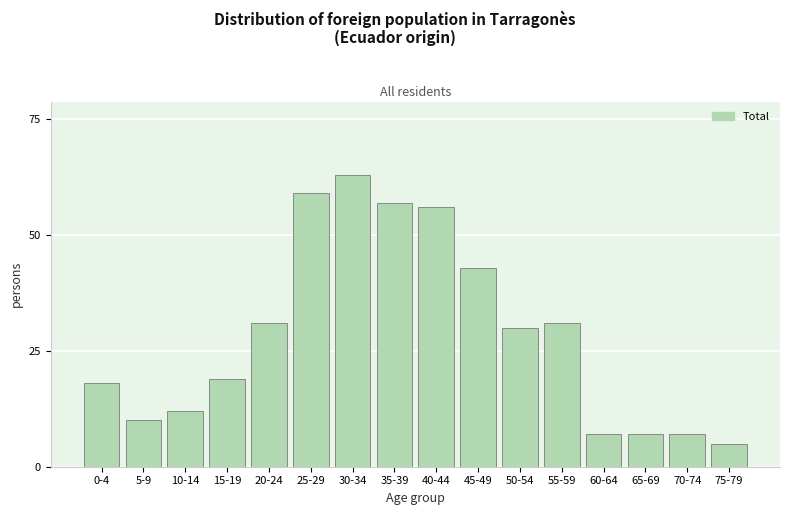

Reading left to right, list all the values displayed in this chart.

18	10	12	19	31	59	63	57	56	43	30	31	7	7	7	5